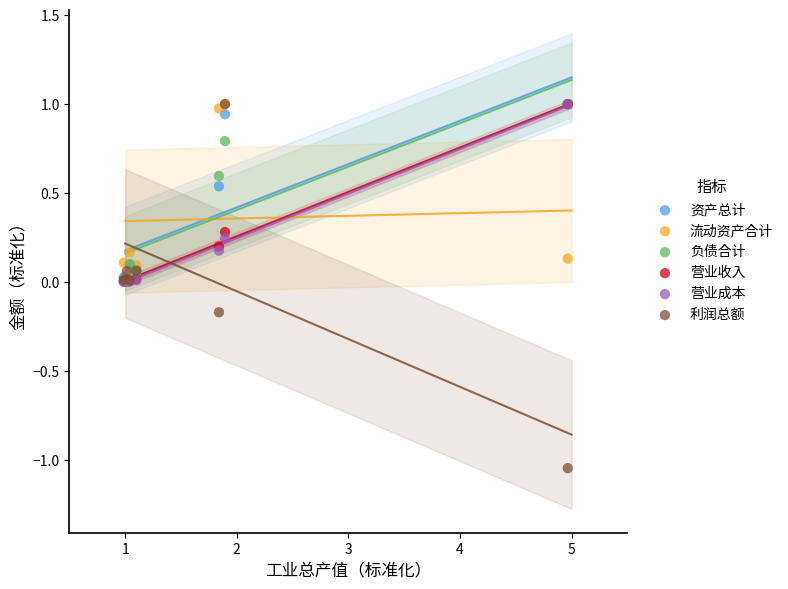

What are all the series names shown in the legend?

资产总计, 流动资产合计, 负债合计, 营业收入, 营业成本, 利润总额